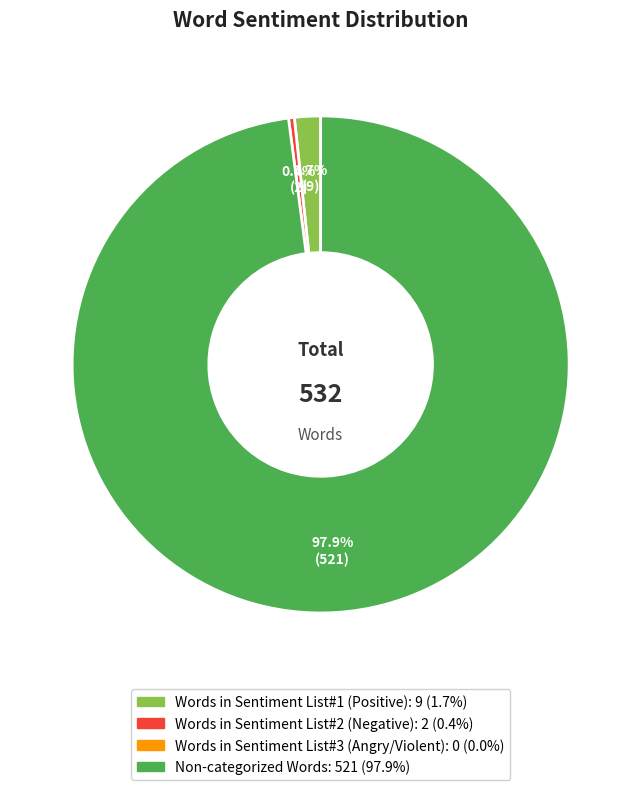

Is there a majority slice in this chart?

Yes